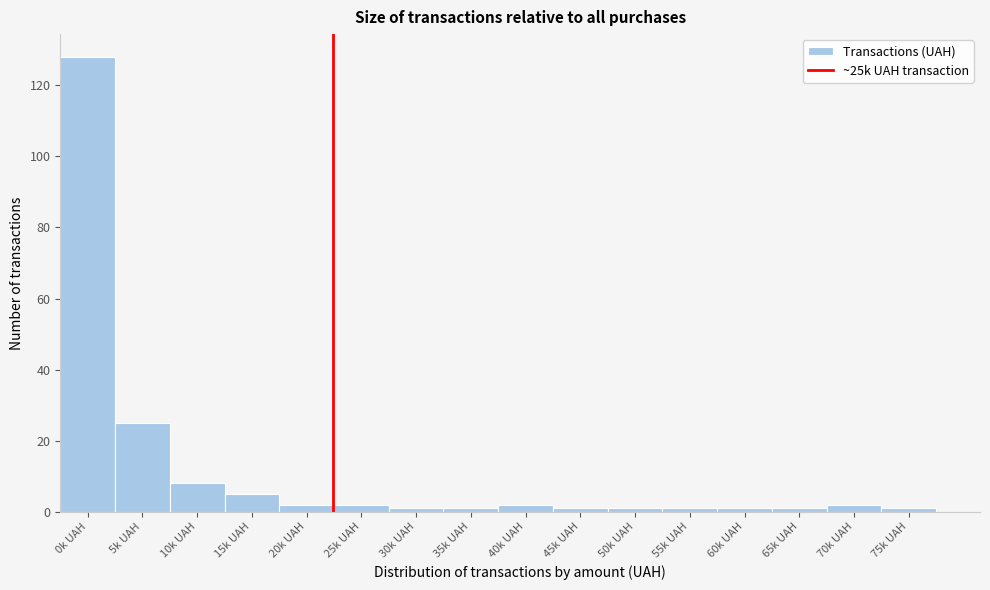

Reading left to right, transcribe all the data shown in this chart.

128	25	8	5	2	2	1	1	2	1	1	1	1	1	2	1